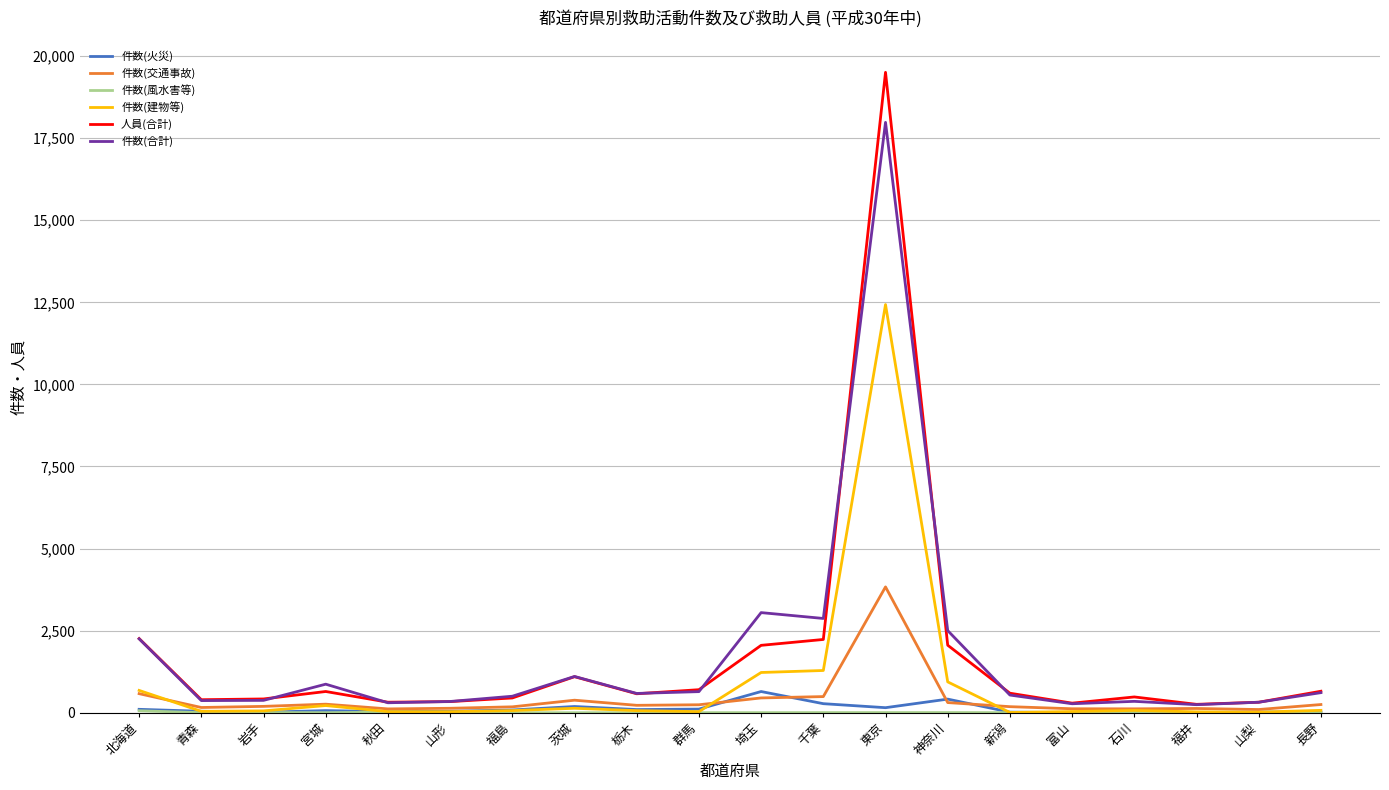

The value of 人員(合計) at 茨城 is 1868. True or false?

False